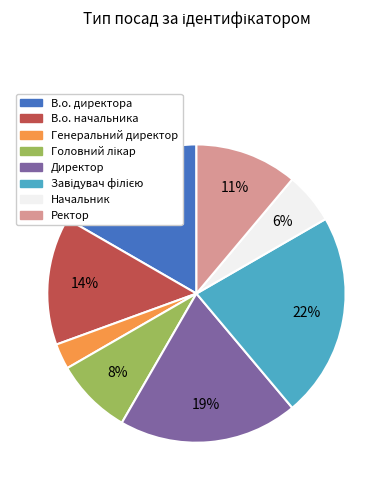

To the nearest percent, what is the average slice percentage?

12%